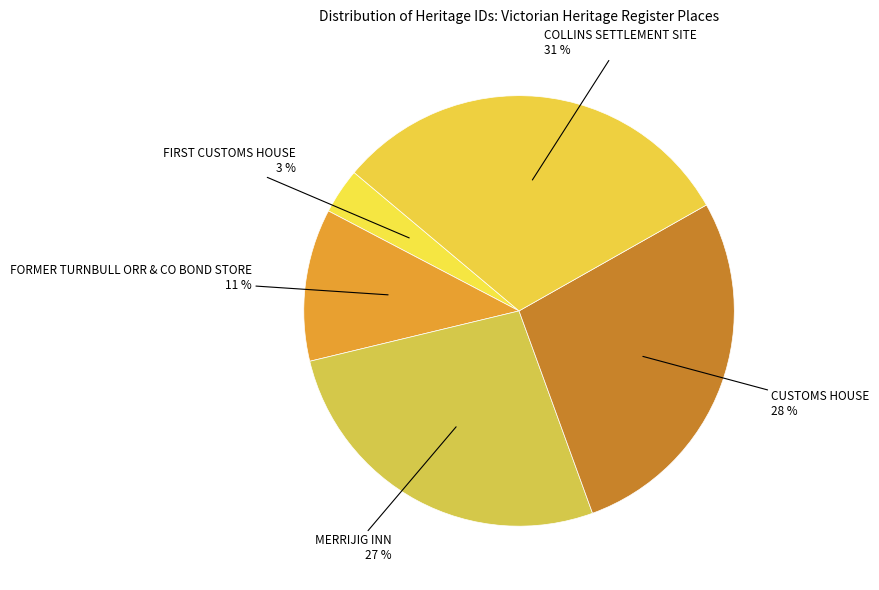

Between COLLINS SETTLEMENT SITE 31 % and MERRIJIG INN 27 %, which is larger?

COLLINS SETTLEMENT SITE 31 %